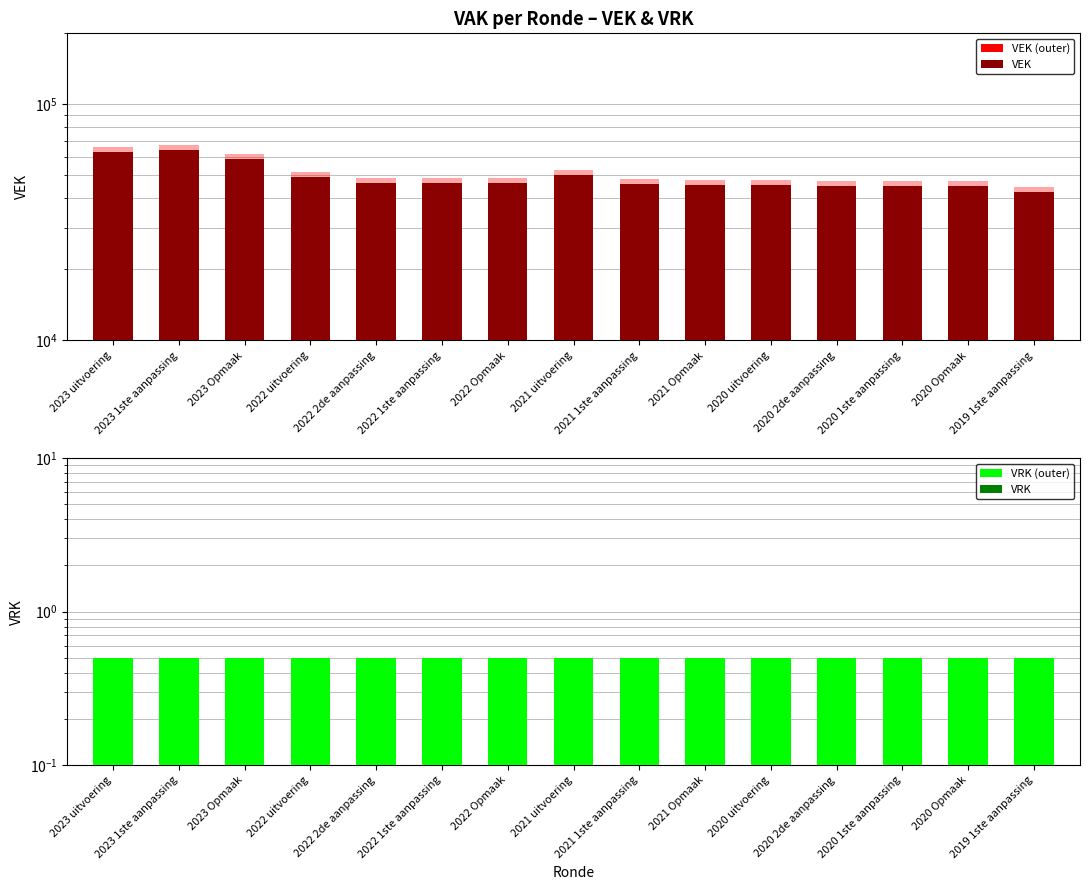

Is the value of VEK (outer) at 2020 Opmaak greater than the value of VEK at 2022 Opmaak?

Yes